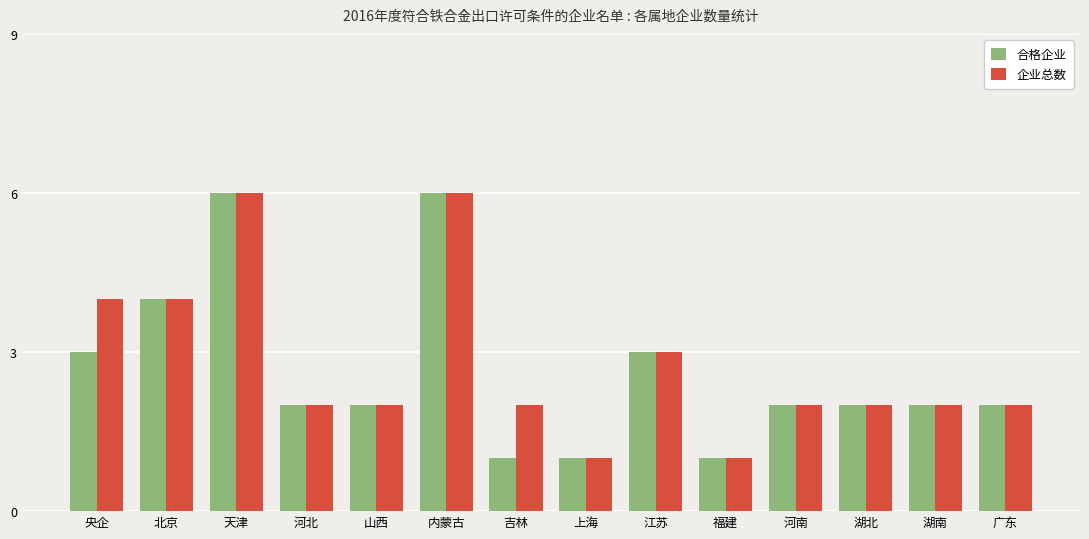

What are all the series names shown in the legend?

合格企业, 企业总数